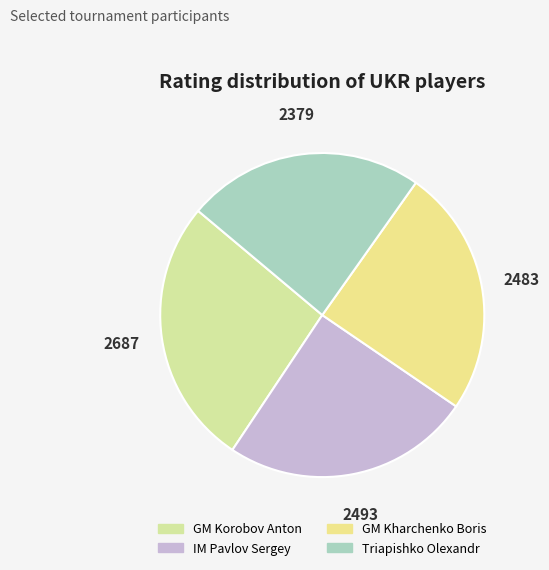

Which category has the smallest portion of the pie?

Triapishko Olexandr